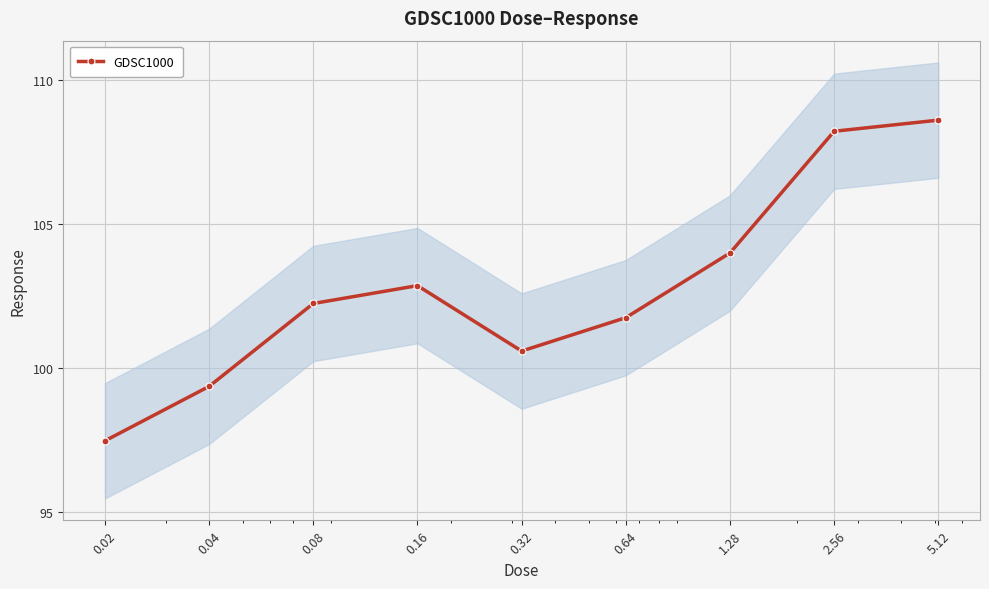

What is the maximum value shown in the chart?

108.6